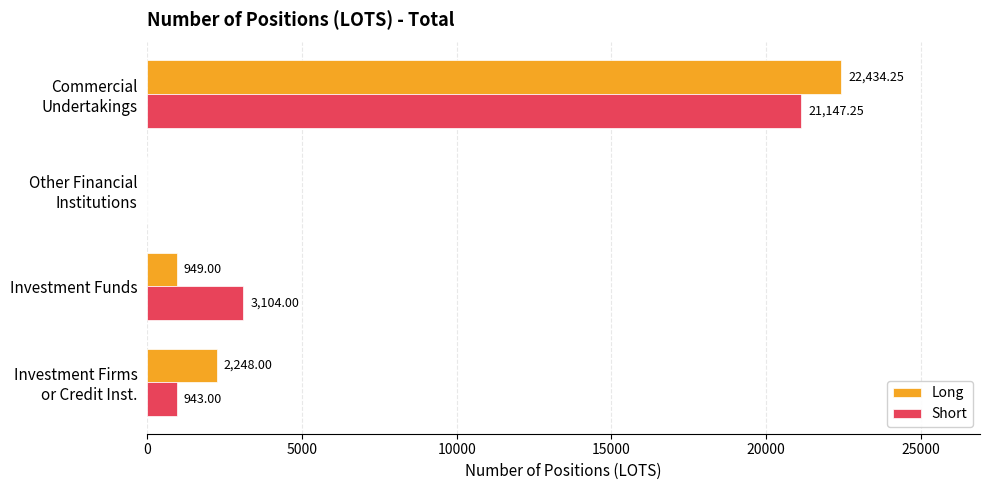

At which label is Short closest to 10573?

Investment Funds